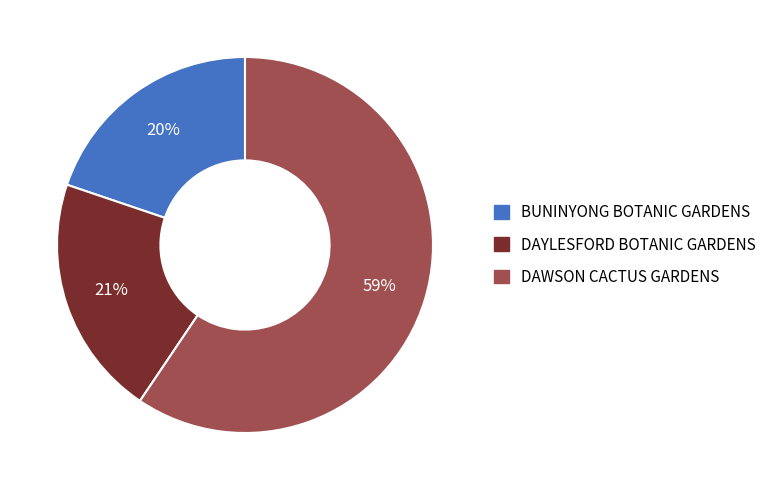

True or false: DAWSON CACTUS GARDENS accounts for 59% of the total.

True